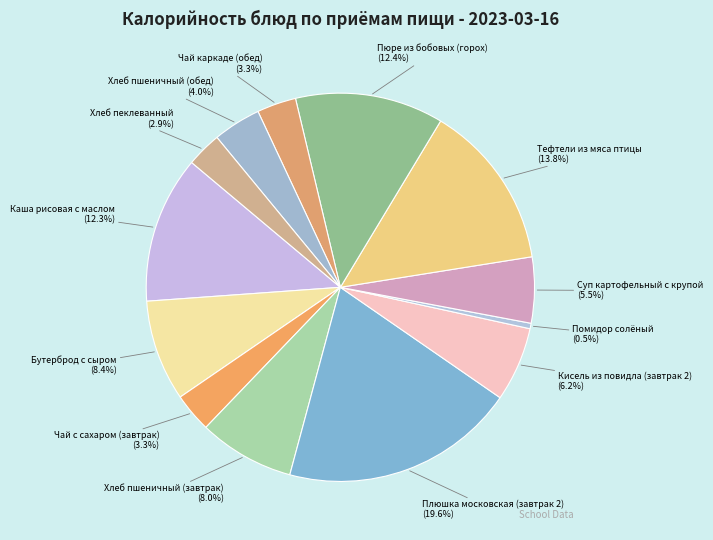

Is there a majority slice in this chart?

No